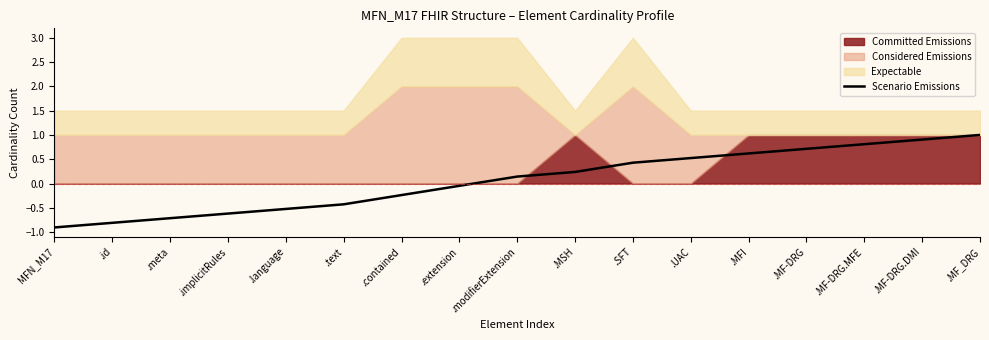

What is the smallest value displayed?

-0.9